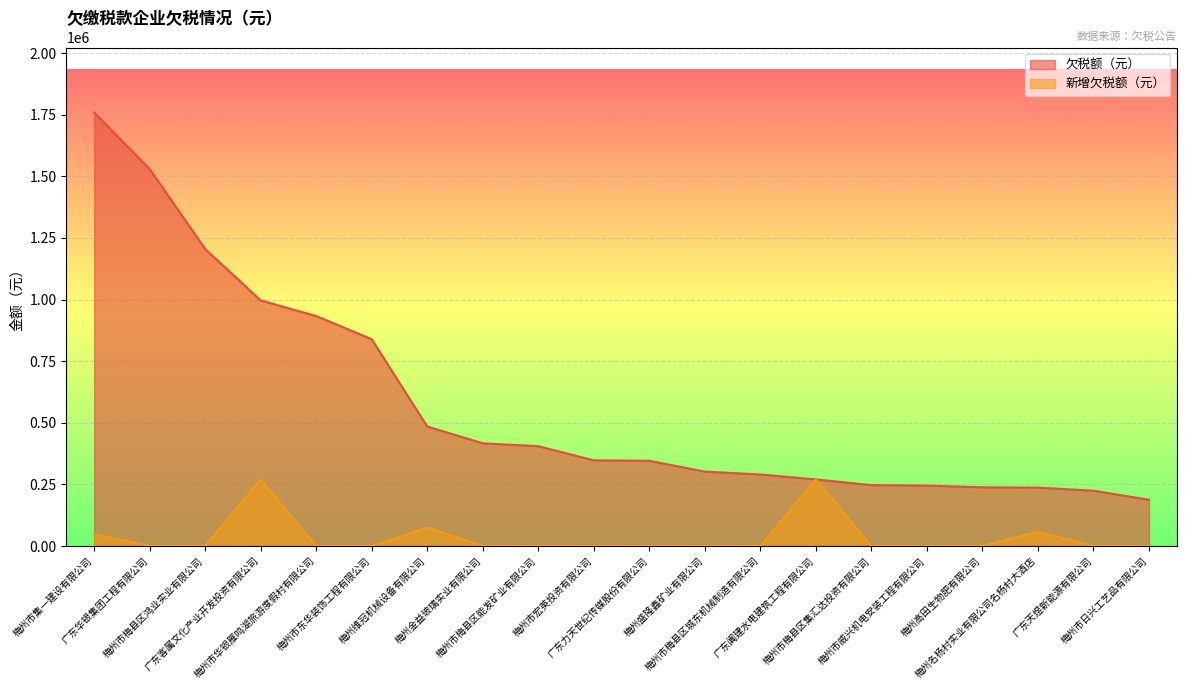

Count the number of categories in the chart.

20